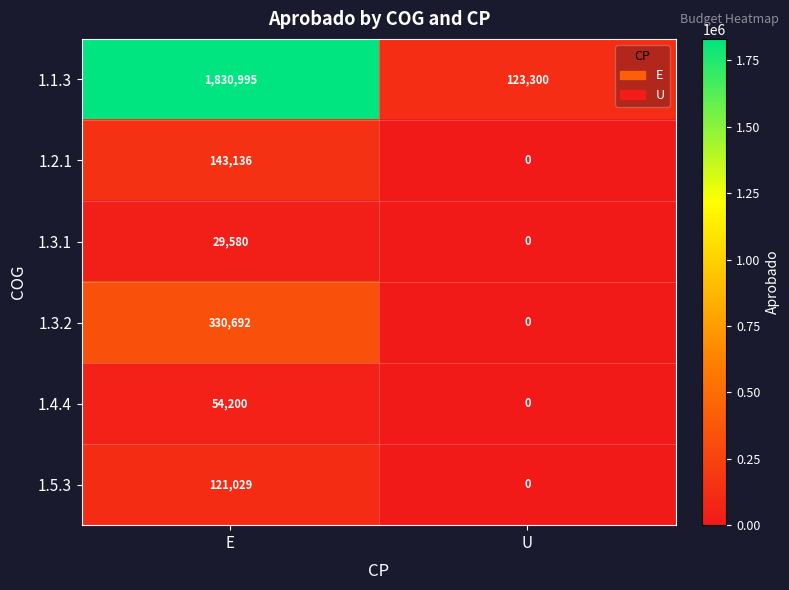

List the series in order of their peak value, lowest first.

1.3.1, 1.4.4, 1.5.3, 1.2.1, 1.3.2, 1.1.3